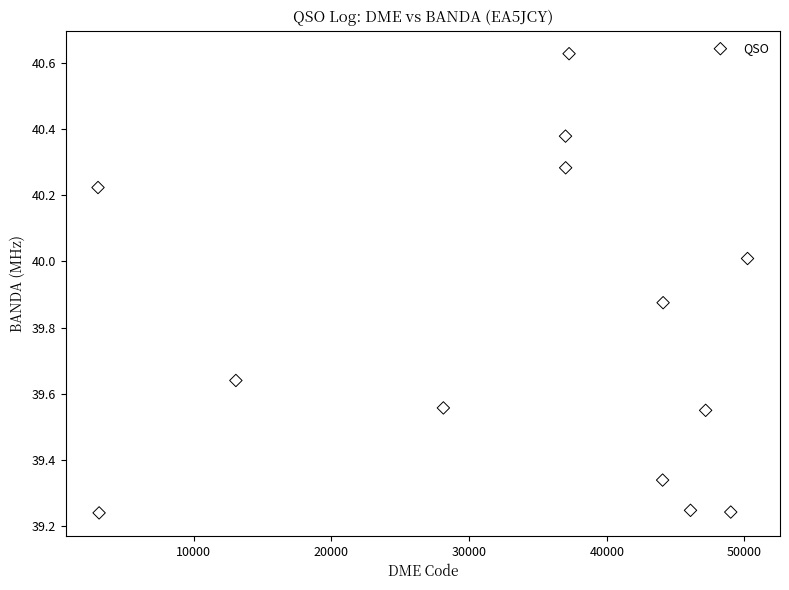

What is the range of Y values (max minus min)?

1.4